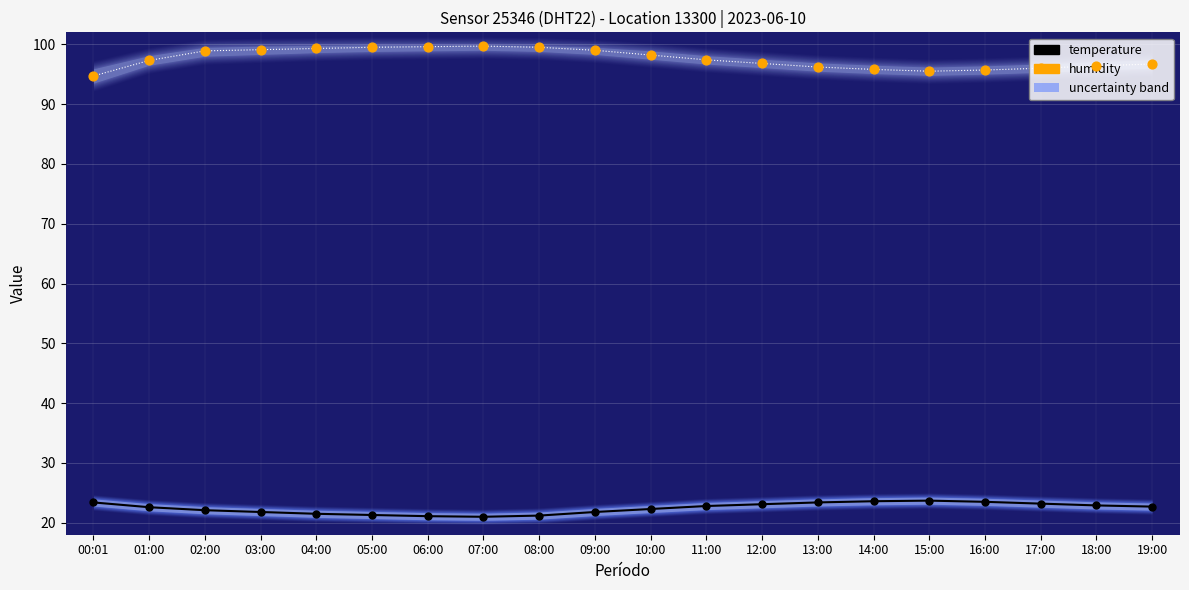

Which series contains the highest Y value?

humidity